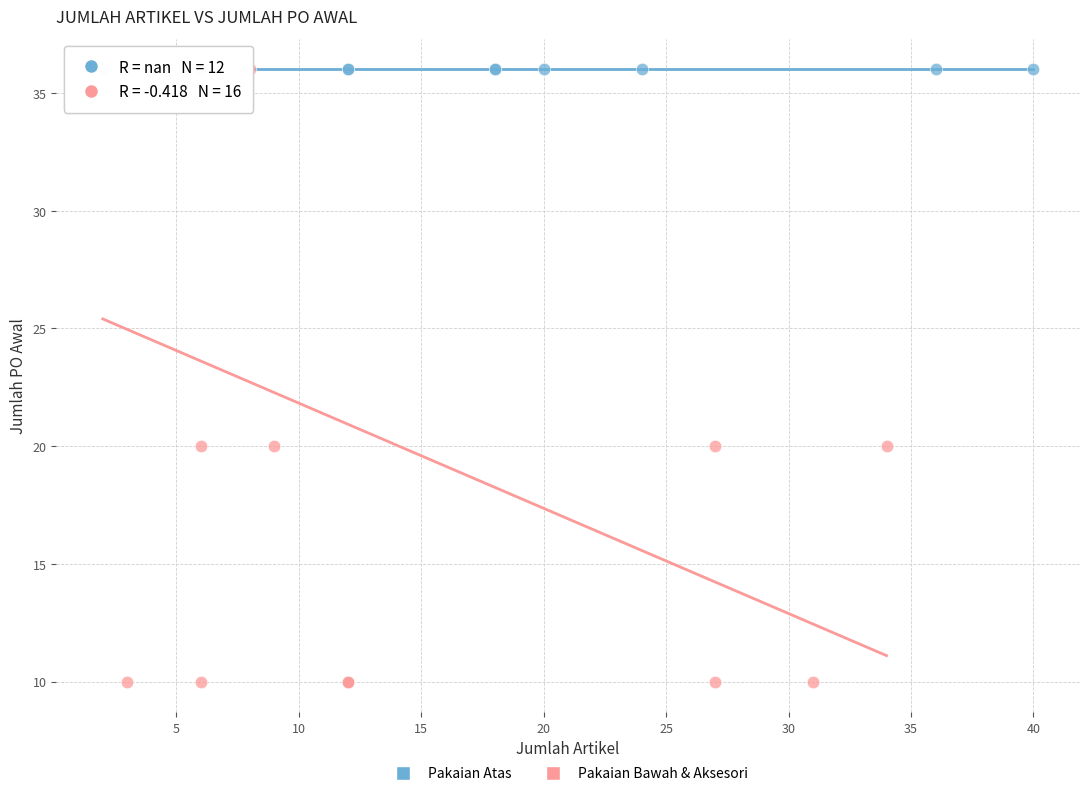

Which series reaches the minimum Y coordinate?

Pakaian Bawah & Aksesori